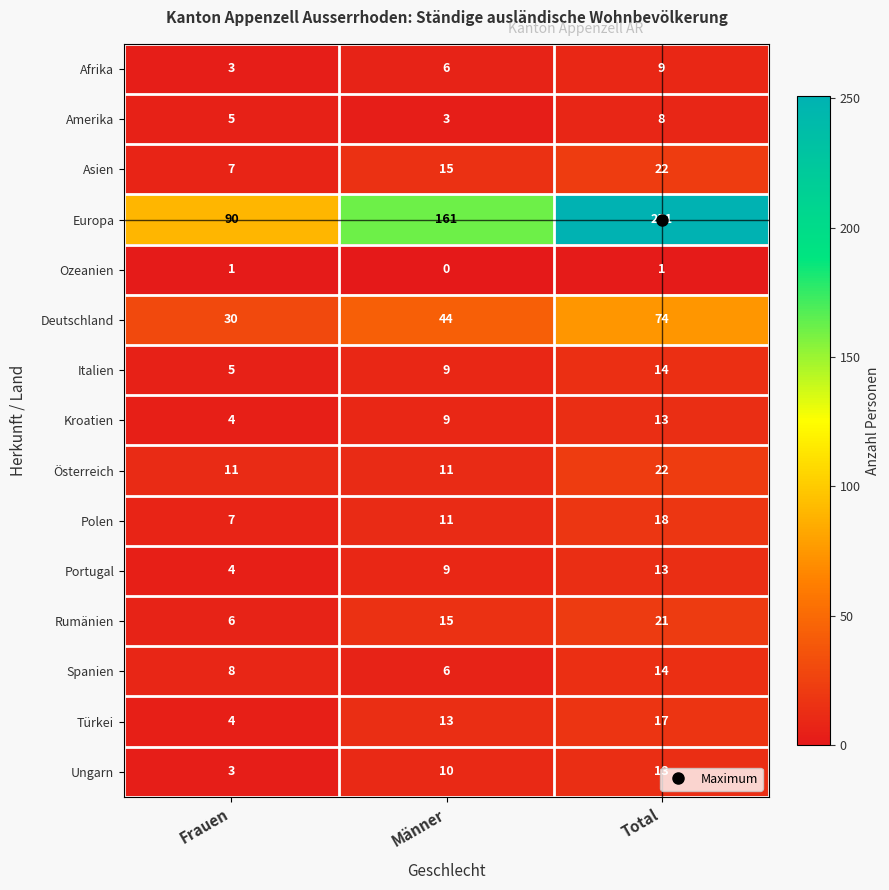

Read the Europa value at Männer, to the nearest 10.

160